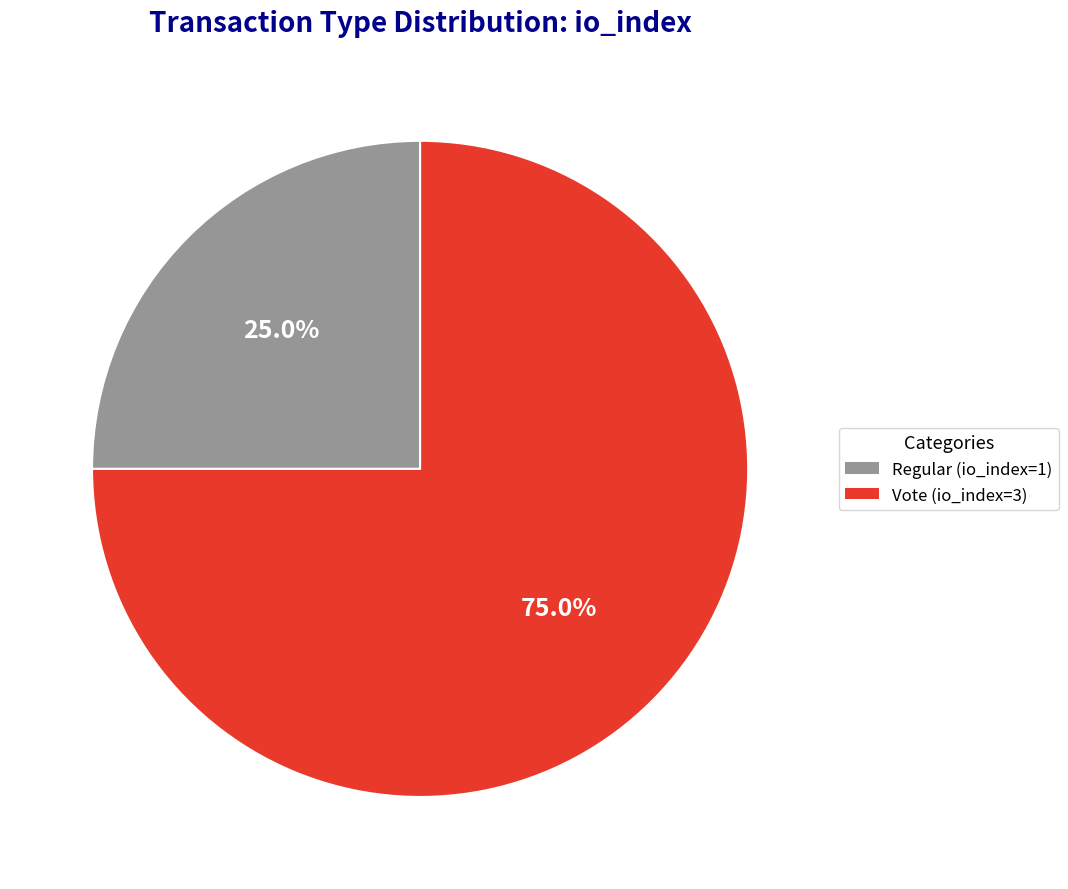

Rank the categories by value from lowest to highest.

Regular (io_index=1), Vote (io_index=3)